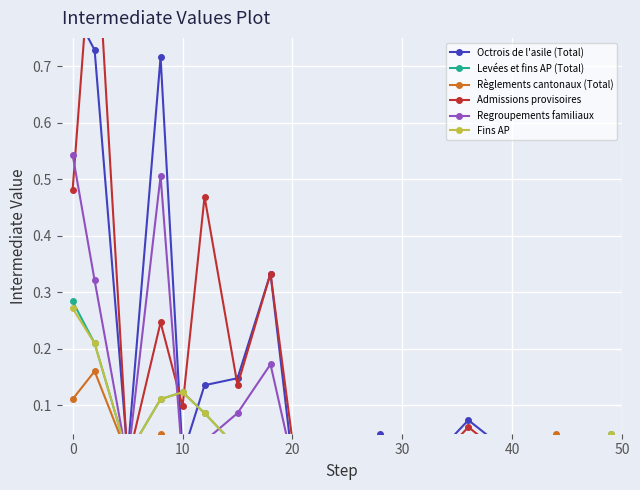

How many values in the Regroupements familiaux series exceed 0?

9